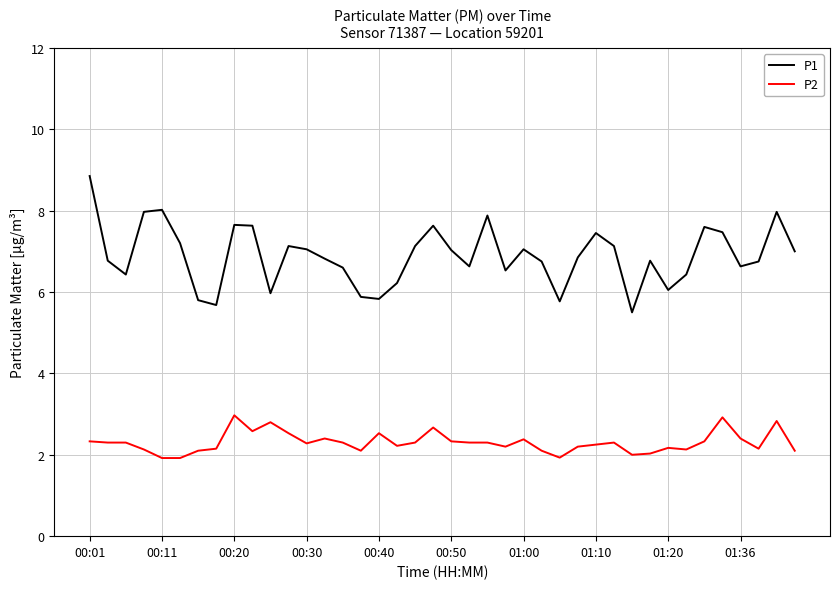

Which series has the widest spread of values?

P1